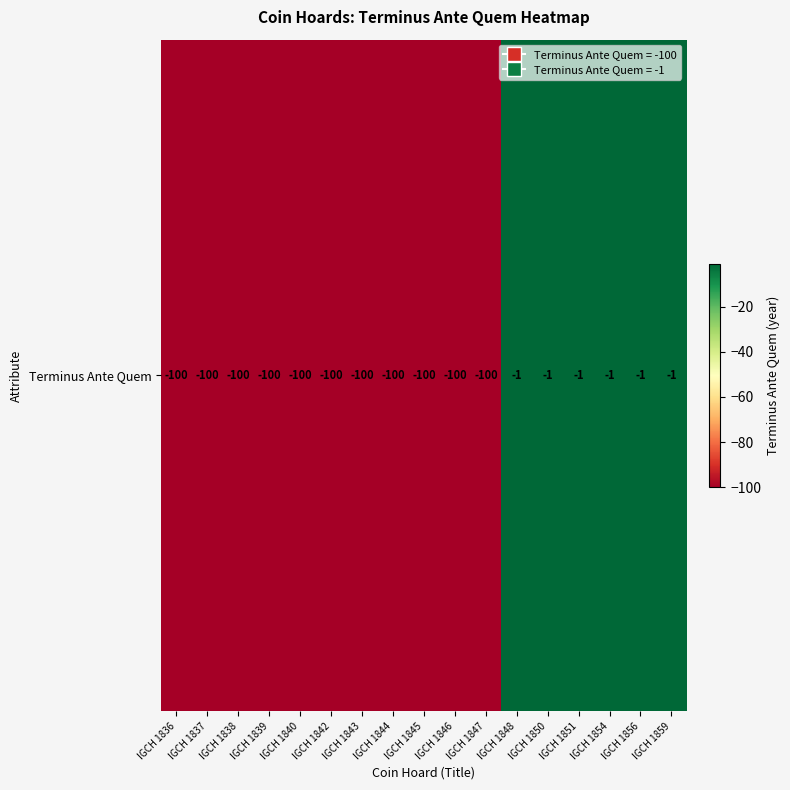

At which category does the chart reach its peak across all series?

IGCH 1848